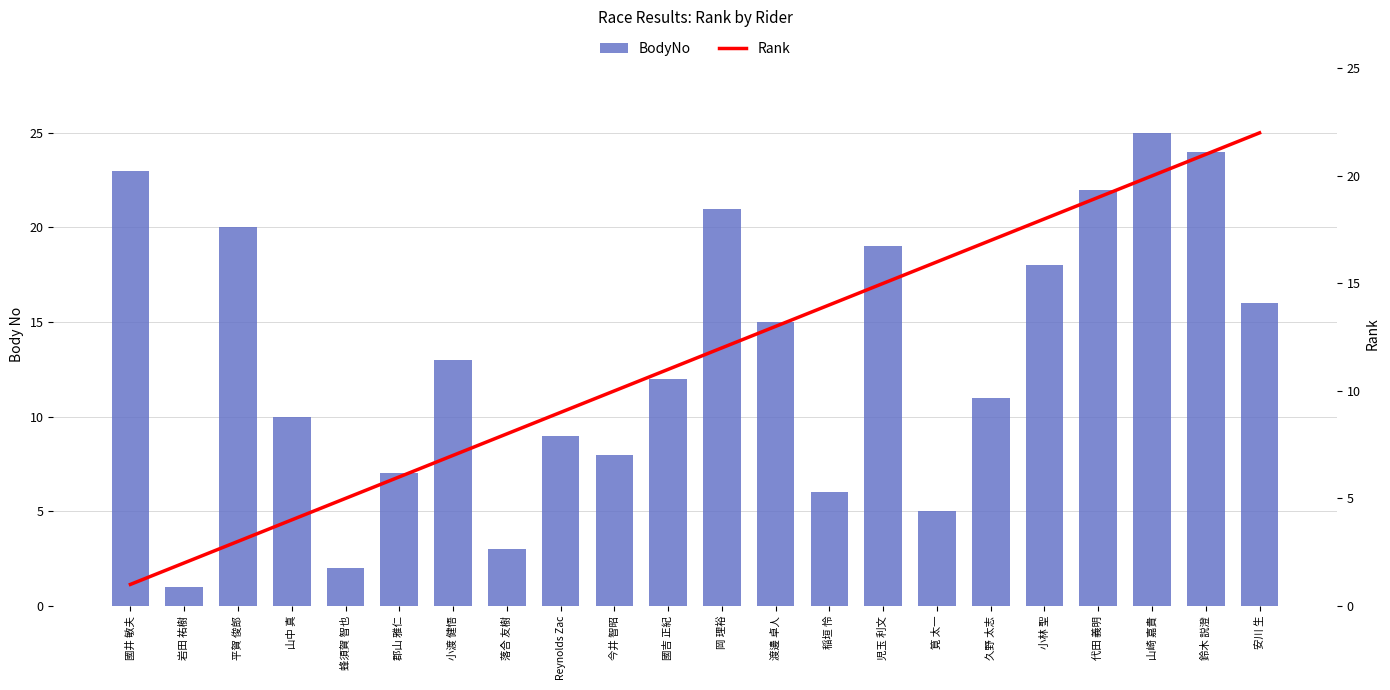

What is the total value across all series at 渡邊 卓人?

28